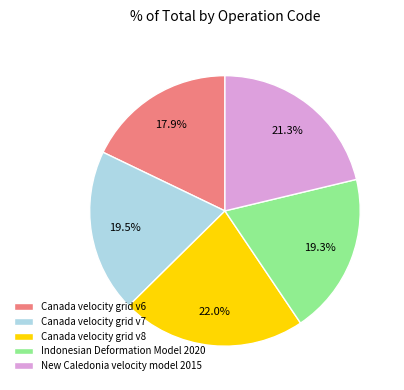

To the nearest percent, what is the combined percentage of New Caledonia velocity model 2015 and Canada velocity grid v8?

43%